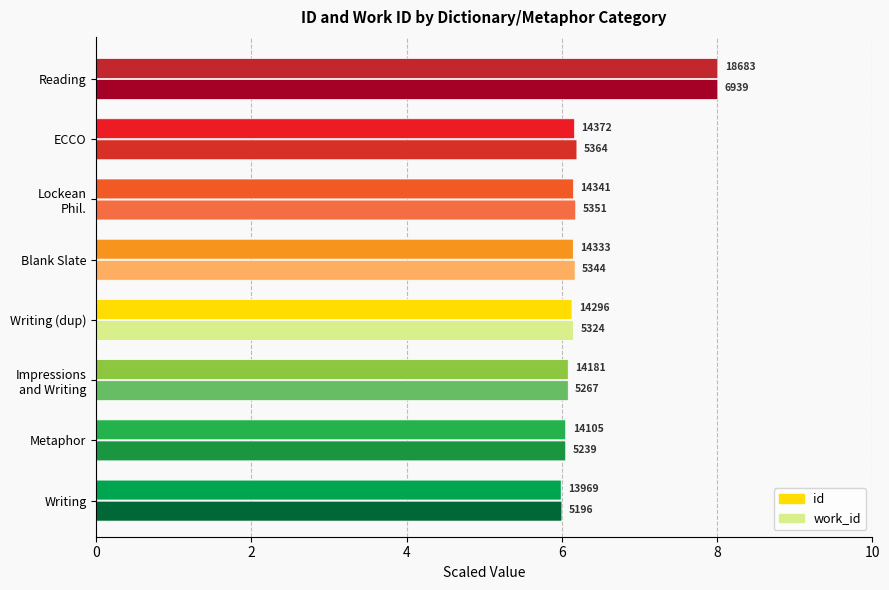

What is the value of the work_id bar at the 5th from the left?

5344